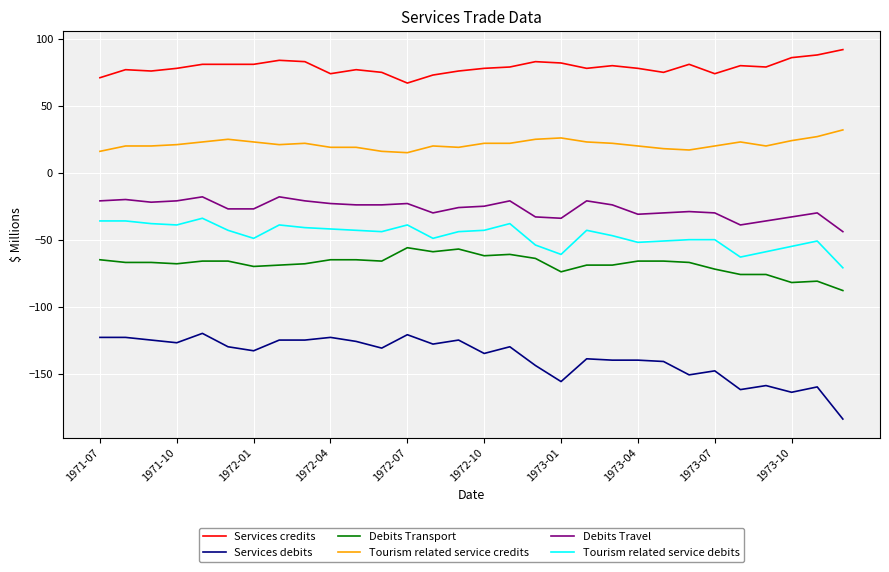

Which series has the largest total across all categories?

Services credits